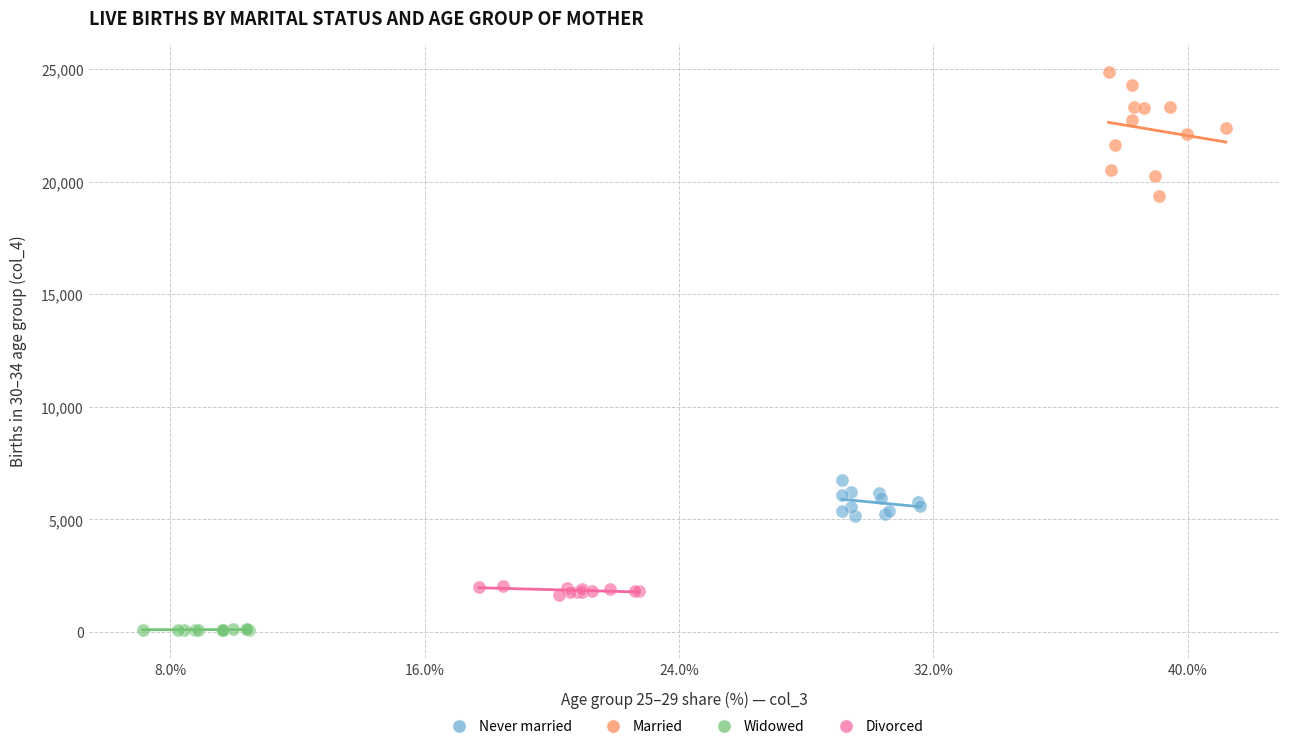

Which series has the largest Y range (max minus min)?

Married